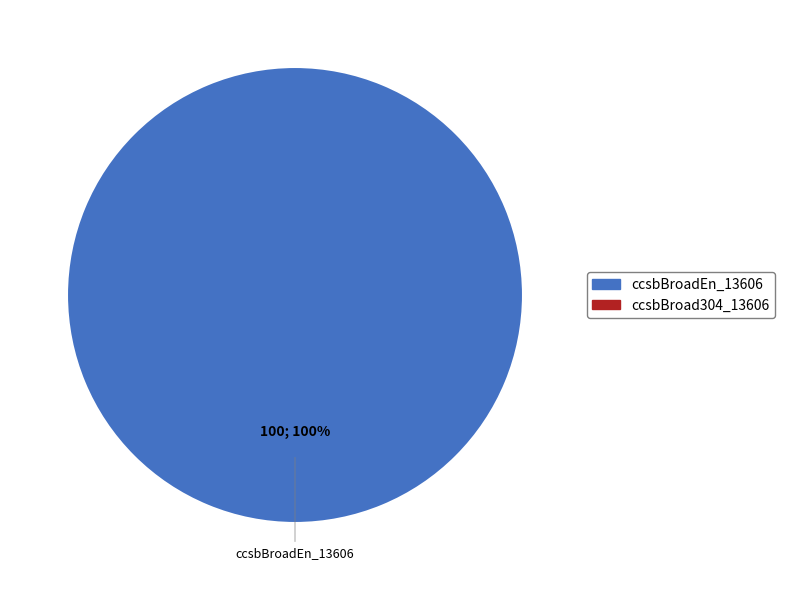

Is there any slice that represents more than half of the pie?

Yes